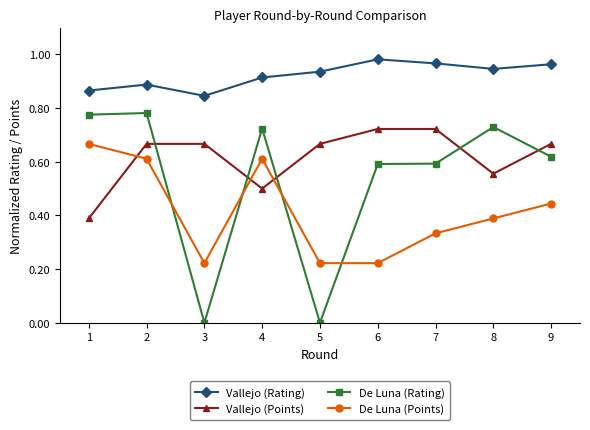

True or false: Vallejo (Rating) and Vallejo (Points) intersect in this chart.

False